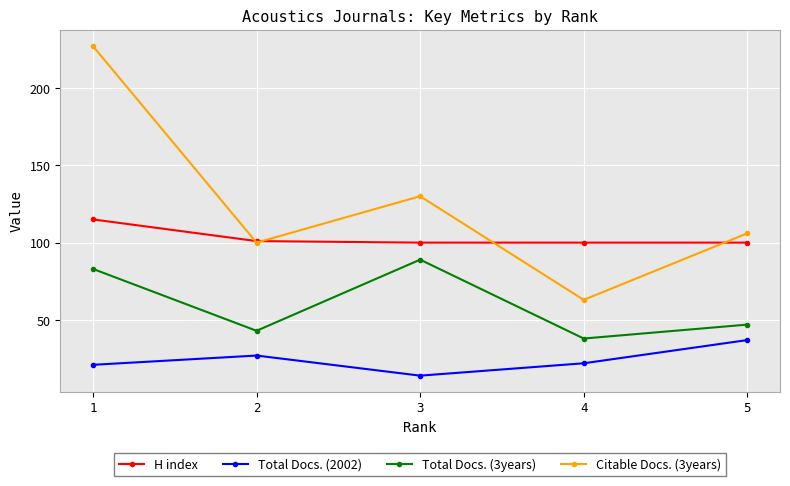

What is the spread (max minus min) of values at 1?

206